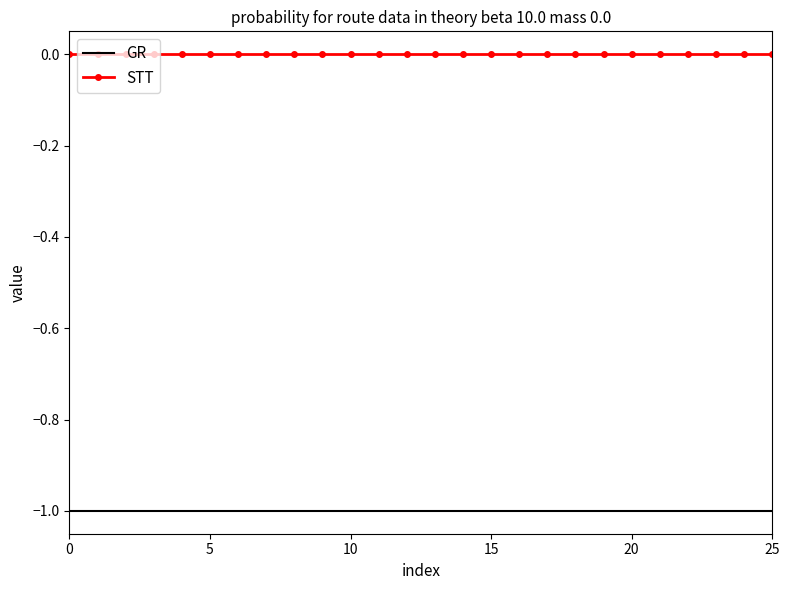

List the series in order of their peak value, lowest first.

GR, STT